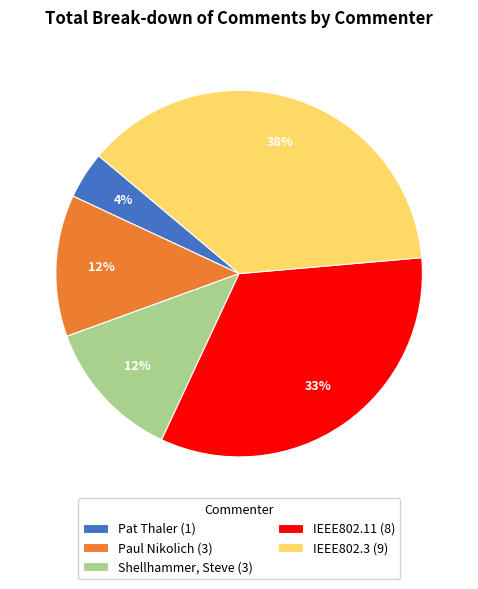

To the nearest percent, what portion does IEEE802.3 (9) represent?

37%